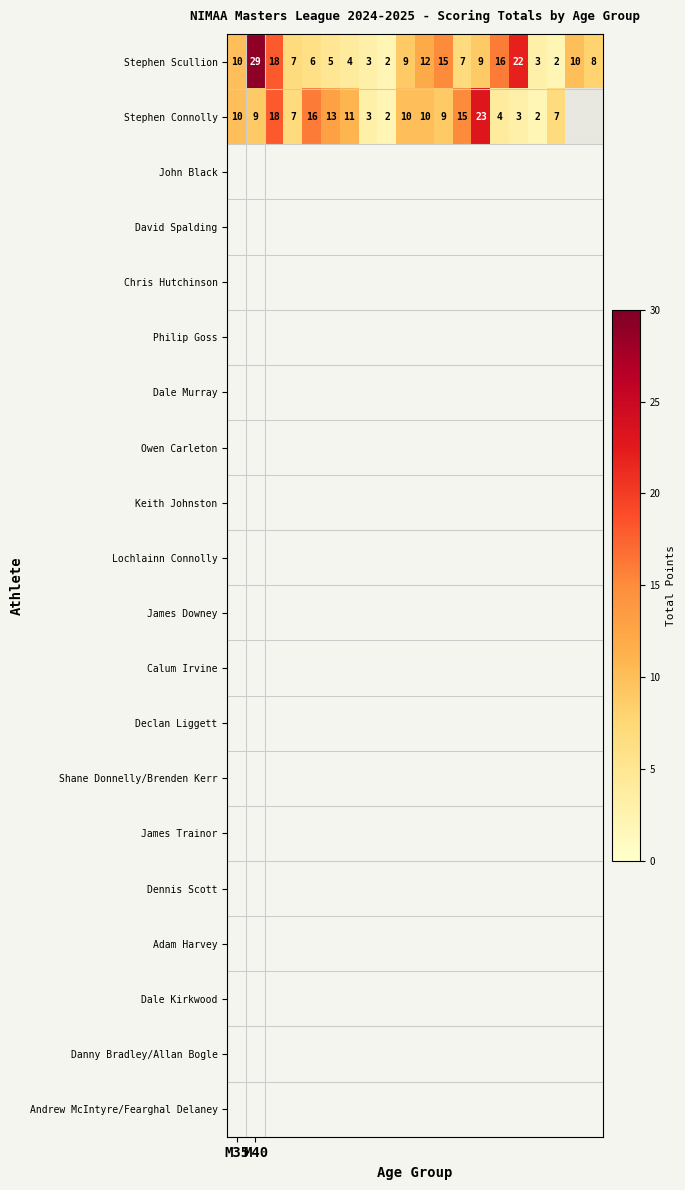

At how many categories does at least one series exceed 10?

11